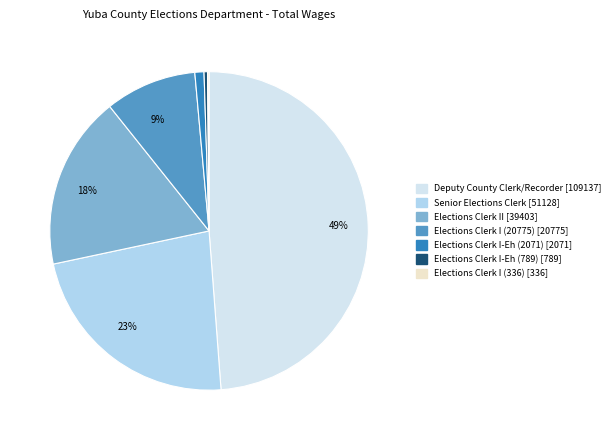

To the nearest percent, what is the difference between the largest and smallest slice percentages?

49%